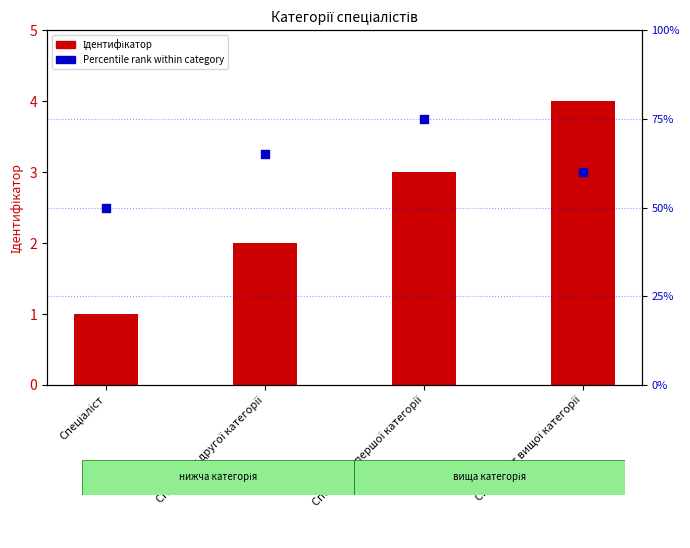

What is the total value across all series at Спеціаліст першої категорії?

78